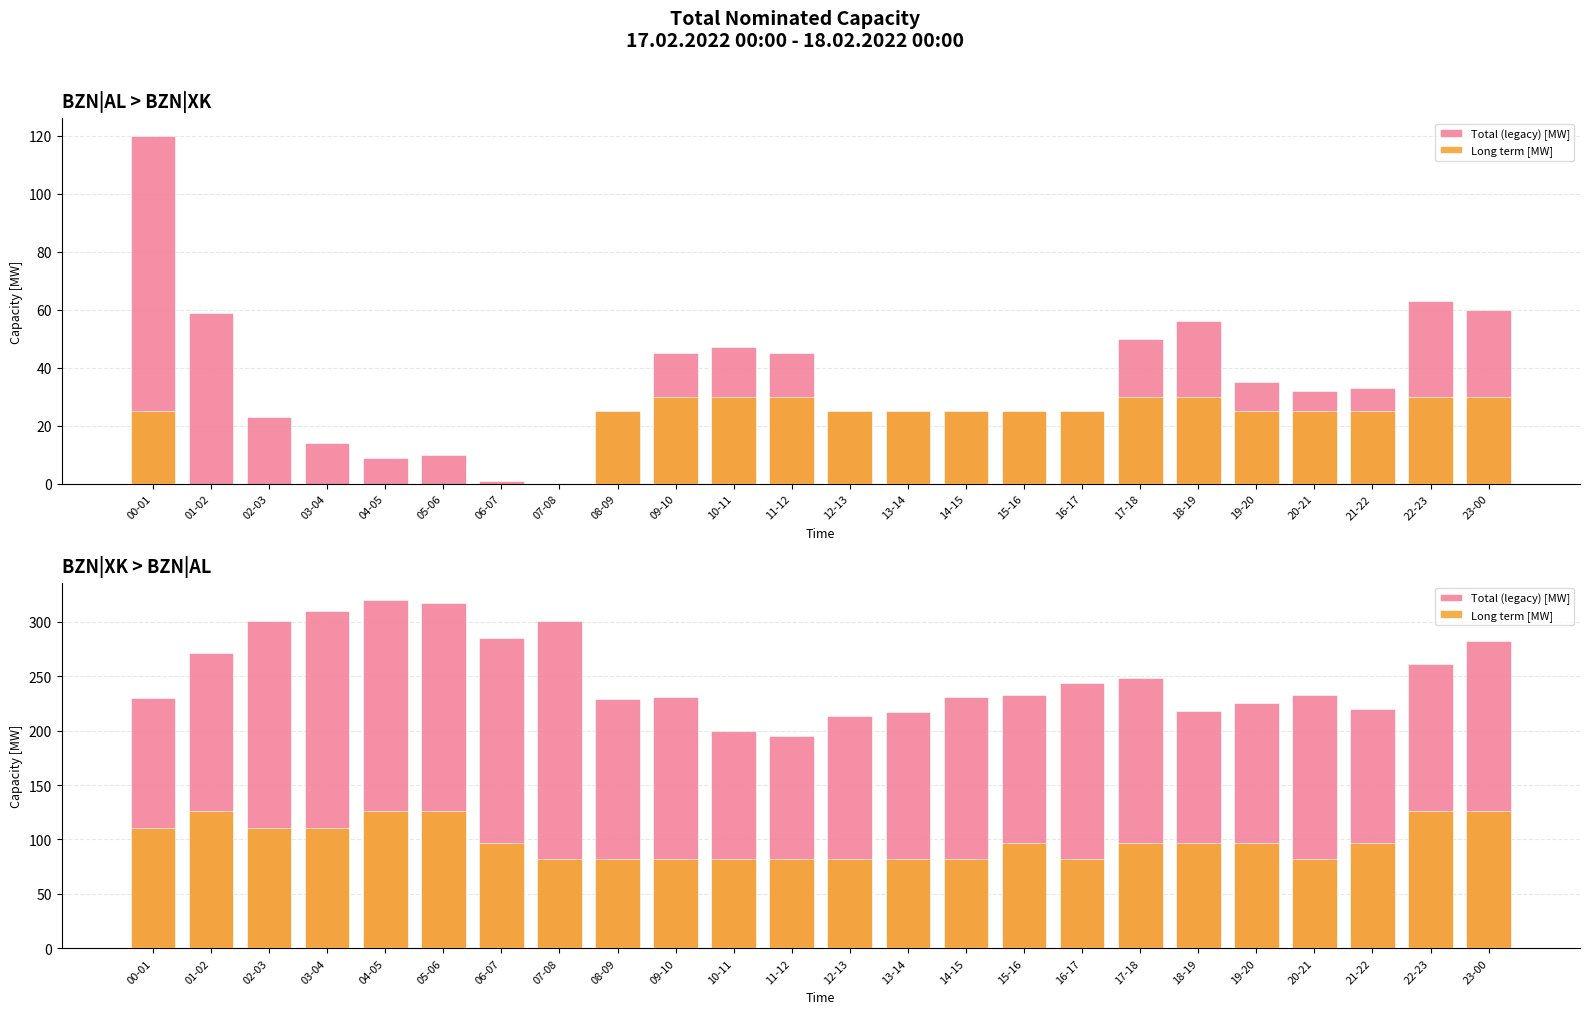

The value of Total (legacy) [MW] at 16-17 is 244. True or false?

True